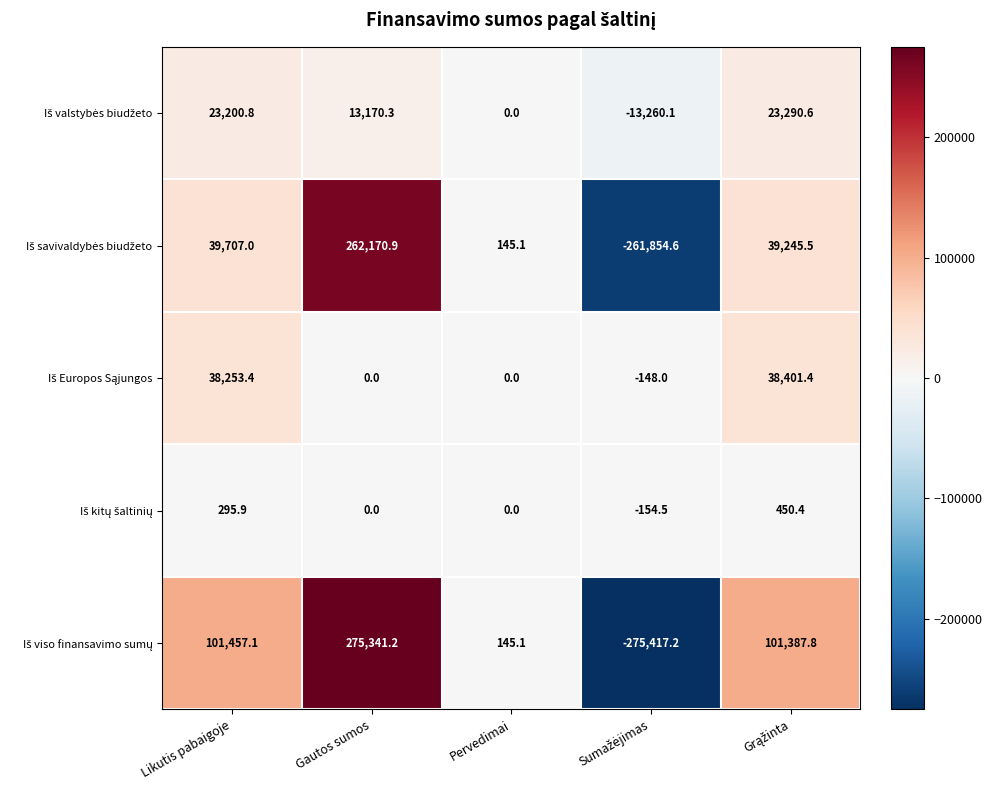

At which category is the sum across all series the highest?

Gautos sumos